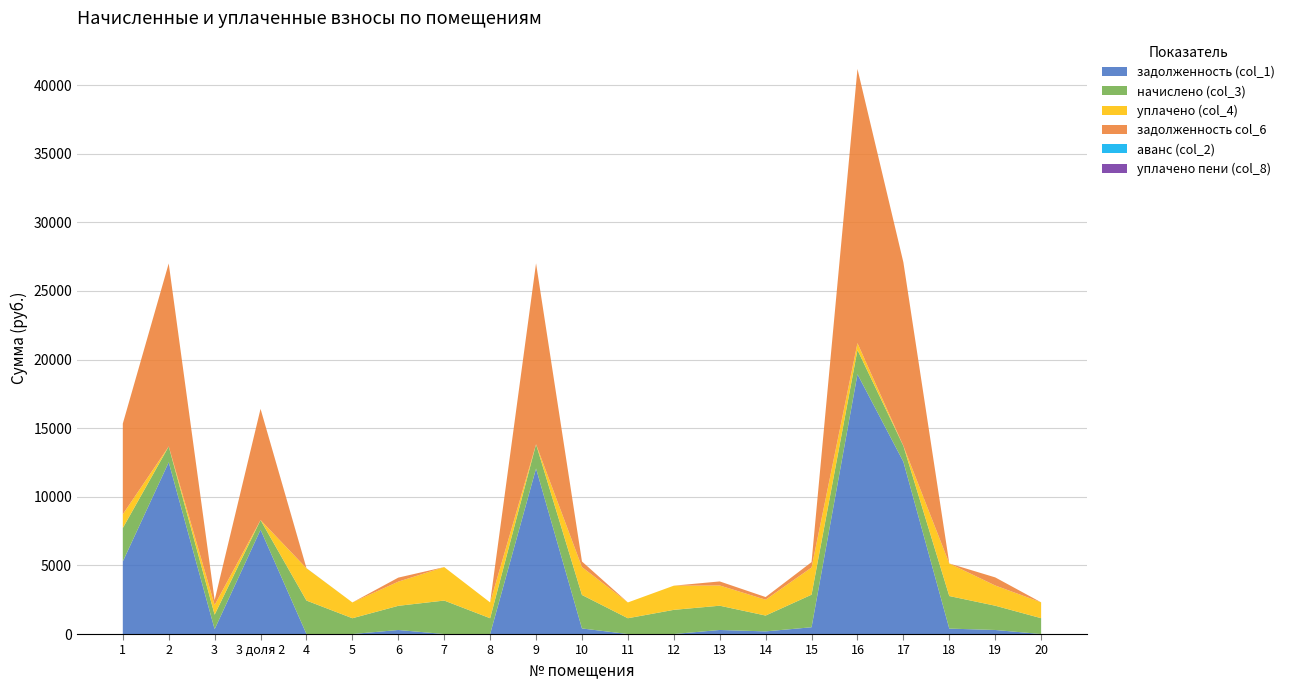

Reading right to left, transcribe all the data shown in this chart.

задолженность (col_1): 0.0	294.8	395.5	12555.8	18931.6	493.7	192.4	294.8	0.0	0.0	406.6	12064.4	0.0	0.0	293.7	0.0	0.0	7601.0	352.4	12517.3	5285.4
начислено (col_3): 1154.8	1769.0	2372.8	1154.8	1769.0	2372.8	1154.8	1769.0	1762.0	1151.3	2439.5	1762.0	1151.3	2439.5	1762.0	1151.3	2439.5	704.8	1057.2	1151.3	2439.5
уплачено (col_4): 1154.8	1474.2	2372.8	0.0	500.0	1979.7	1154.8	1474.2	1762.0	1151.3	2032.9	0.0	1151.3	2439.5	1762.0	1151.3	2355.8	0.0	704.8	0.0	1000.0
задолженность col_6: 0.0	589.7	0.0	13379.4	19983.4	394.2	192.4	294.8	0.0	0.0	406.6	13190.9	0.0	0.0	293.7	0.0	0.6	8103.6	353.4	13338.4	6608.2
аванс (col_2): 0.0	0.0	0.0	0.0	0.0	0.0	0.0	0.0	0.0	0.0	0.0	0.0	0.0	0.0	0.0	0.0	3.4	0.0	0.0	0.0	0.0
уплачено пени (col_8): 0.0	0.0	0.0	0.0	0.0	0.0	0.0	0.0	0.0	0.0	0.0	0.0	0.0	0.0	0.0	0.0	2.9	0.0	1.5	0.0	0.0